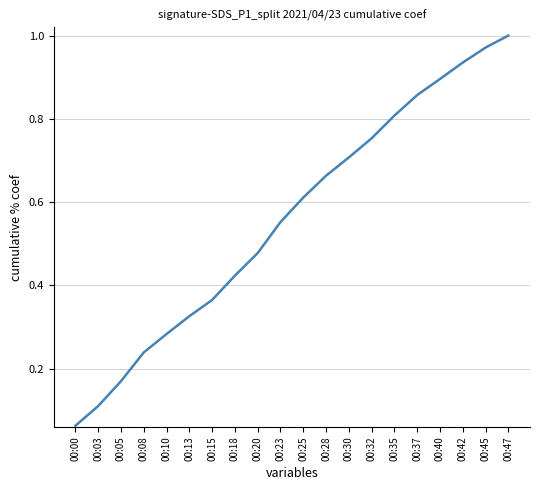

The value at 00:30 is 1.2. True or false?

False